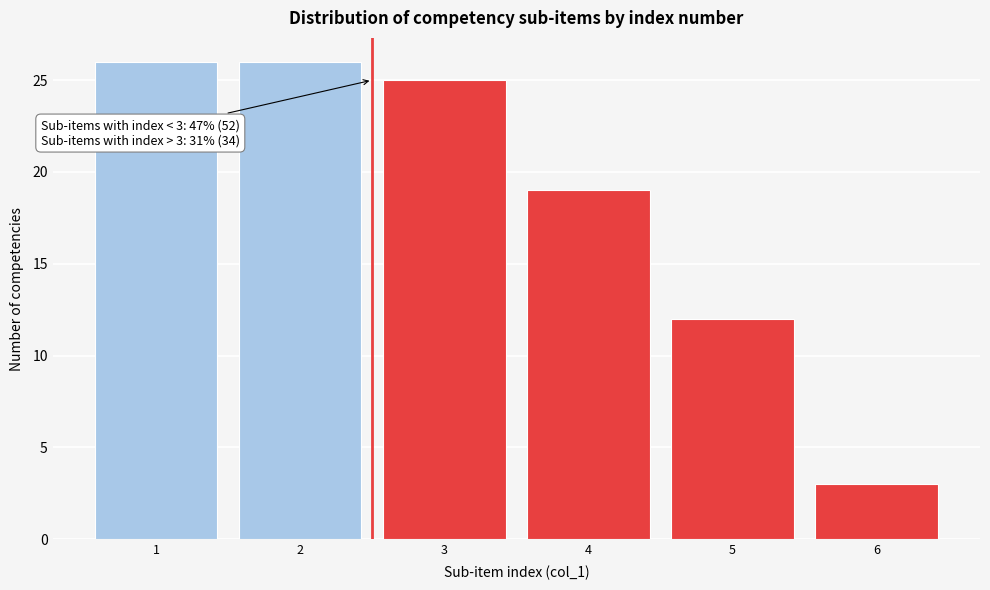

Reading left to right, transcribe all the data shown in this chart.

1=26	2=26	3=25	4=19	5=12	6=3